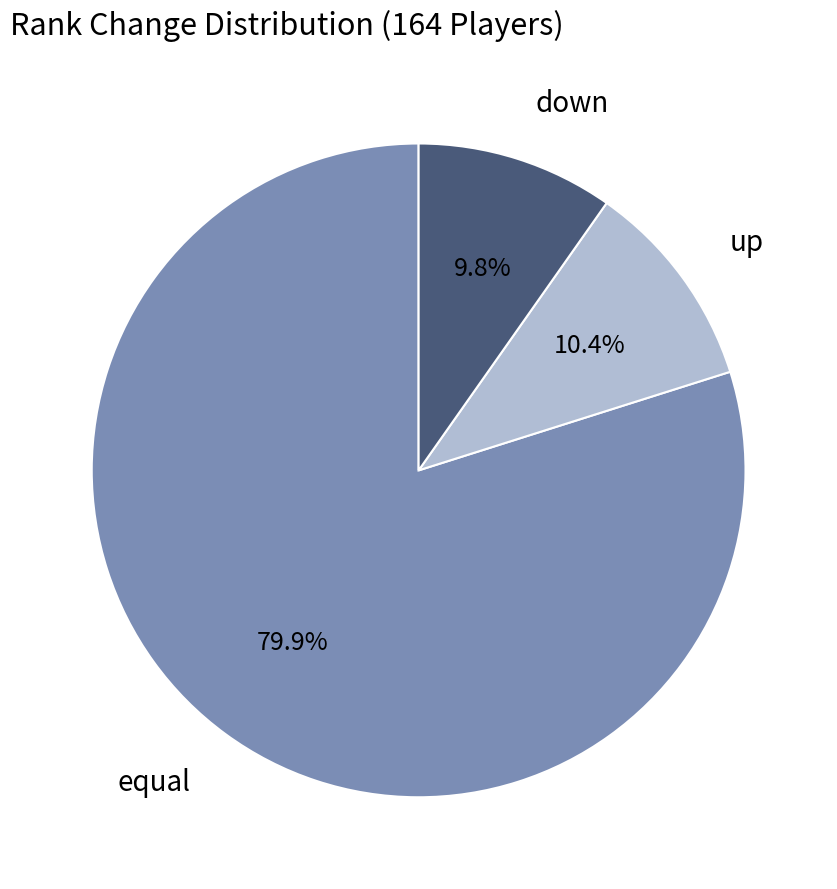

How much of the chart is everything except down?

90.2%